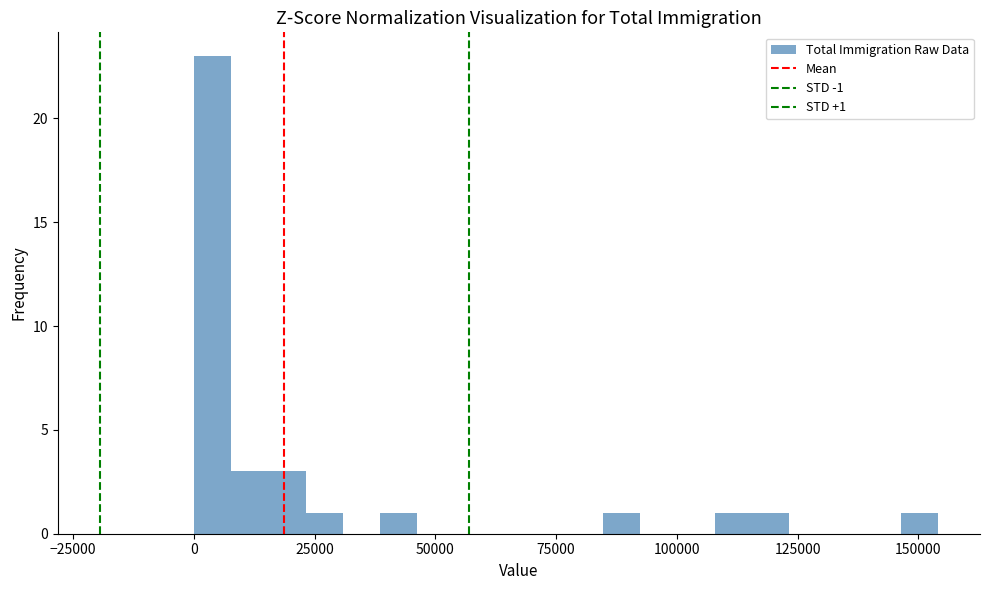

Around what value on the x-axis is the tallest bar? Give the approximate position of its centre, as read against the axis.

5000